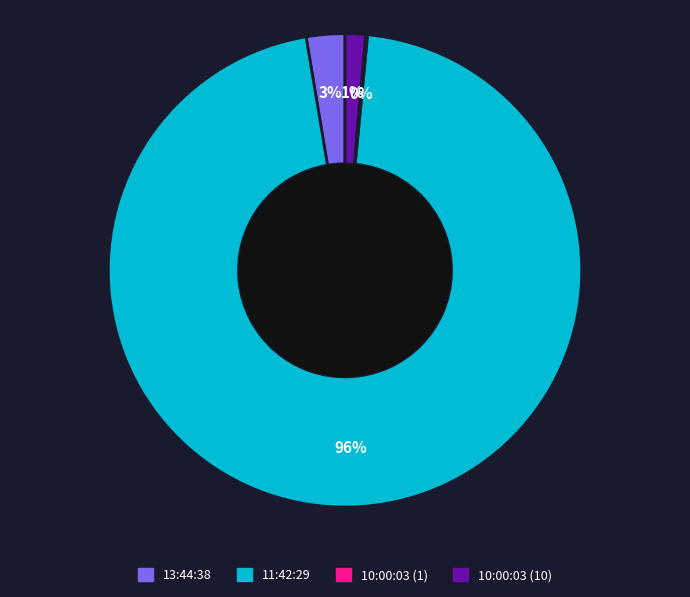

Is it true that 13:44:38 is 3% of the pie?

True